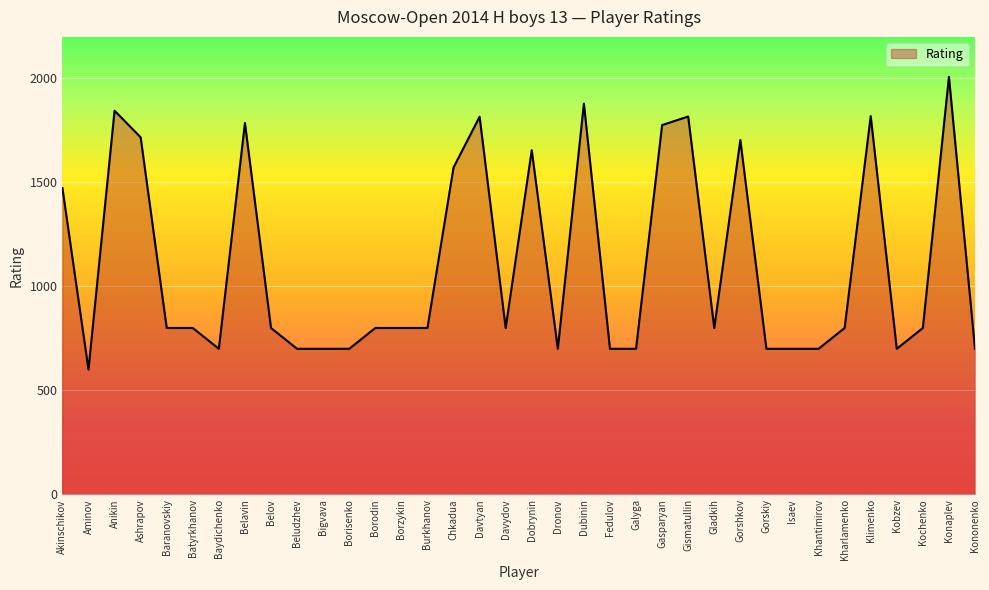

Is it true that the value at Borodin is 800?

True